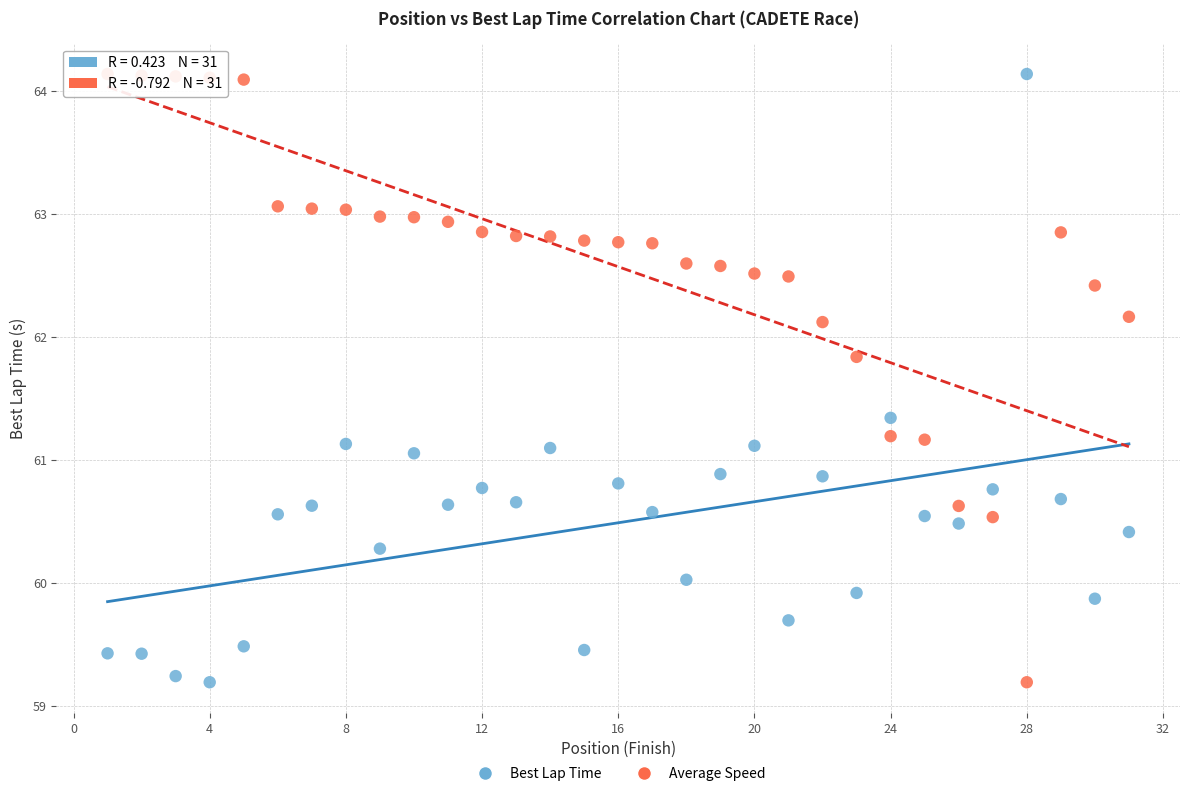

Across all data points, what is the range of Y values (max minus min)?

4.9